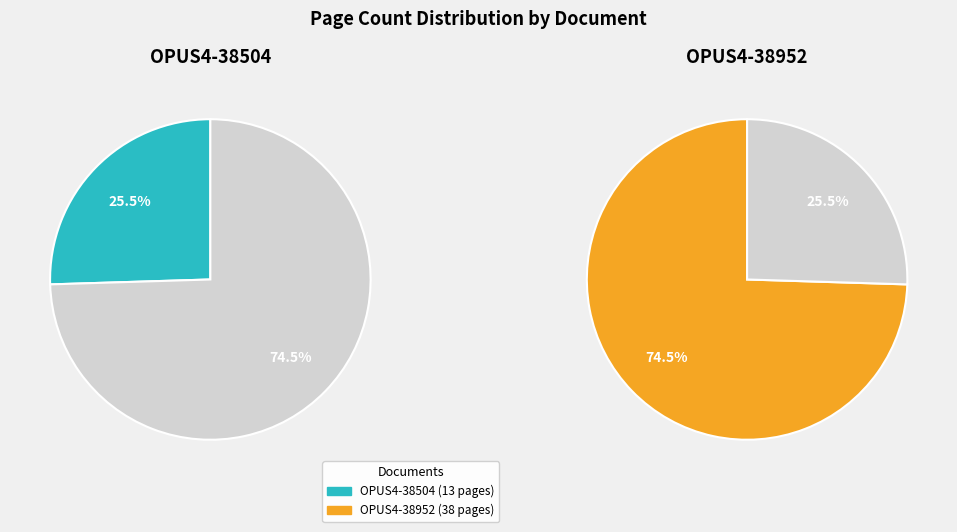

Is it true that OPUS4-38504 is 15% of the pie?

False